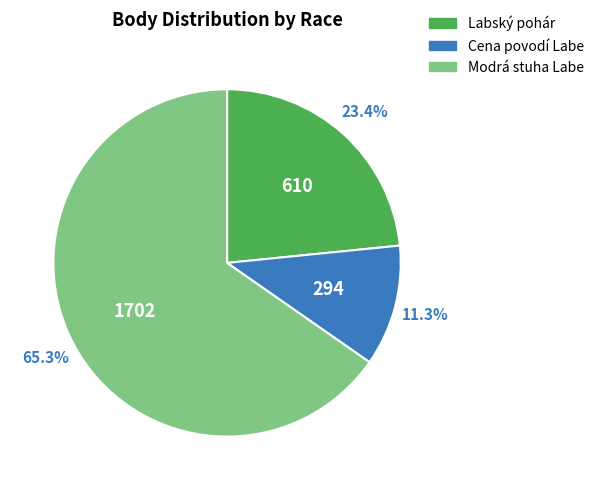

Which slice represents more than half of the pie?

Modrá stuha Labe